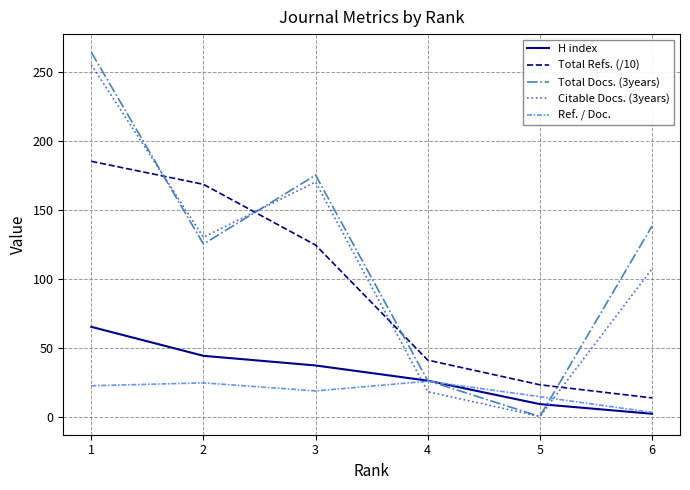

Reading left to right, extract all data points from this chart.

H index: 65.0	44.0	37.0	26.0	9.0	2.0
Total Refs. (/10): 185.0	168.3	124.3	40.9	23.0	13.5
Total Docs. (3years): 264.0	125.0	175.0	26.0	0.0	138.0
Citable Docs. (3years): 255.0	130.0	170.0	18.0	0.0	107.0
Ref. / Doc.: 22.3	24.4	18.6	25.6	14.4	3.0